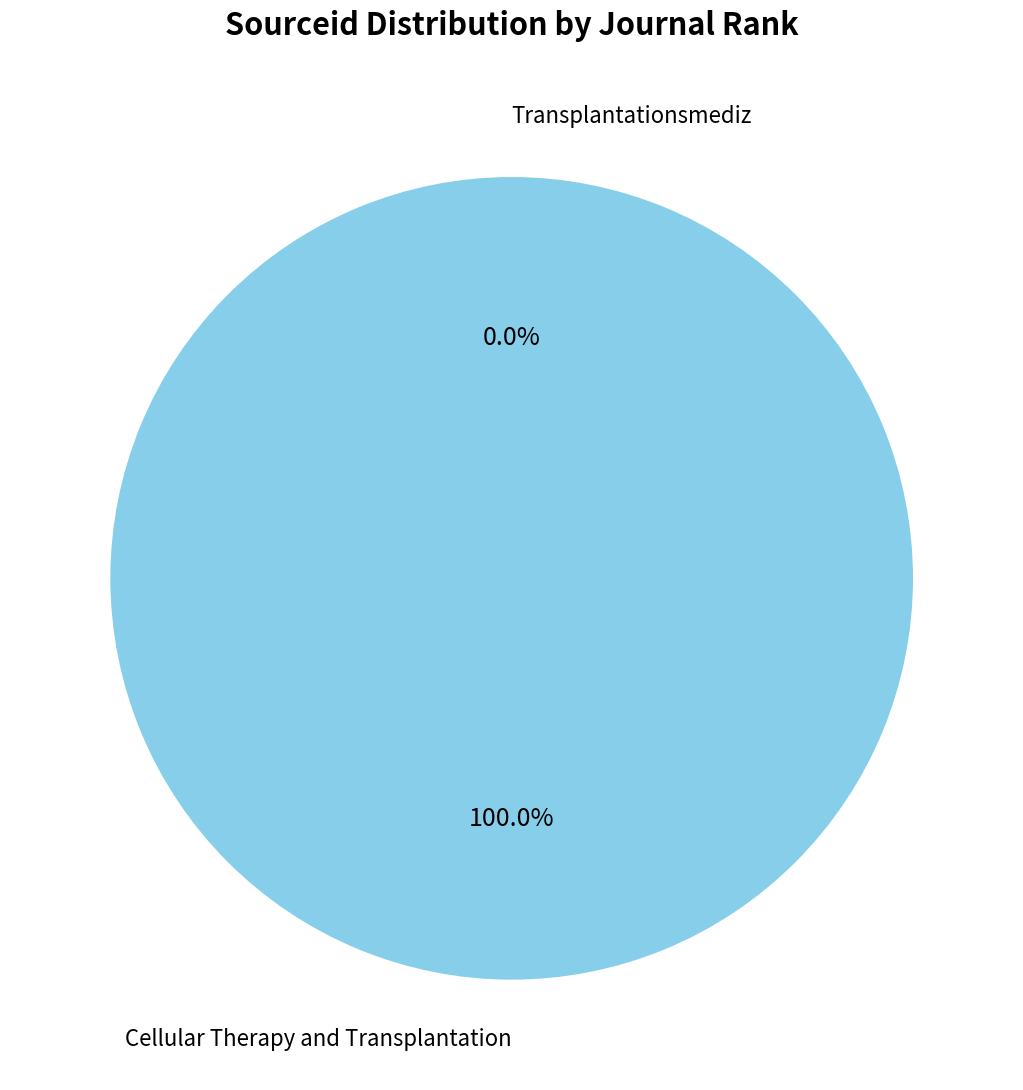

True or false: Cellular Therapy and Transplantation accounts for 95% of the total.

False